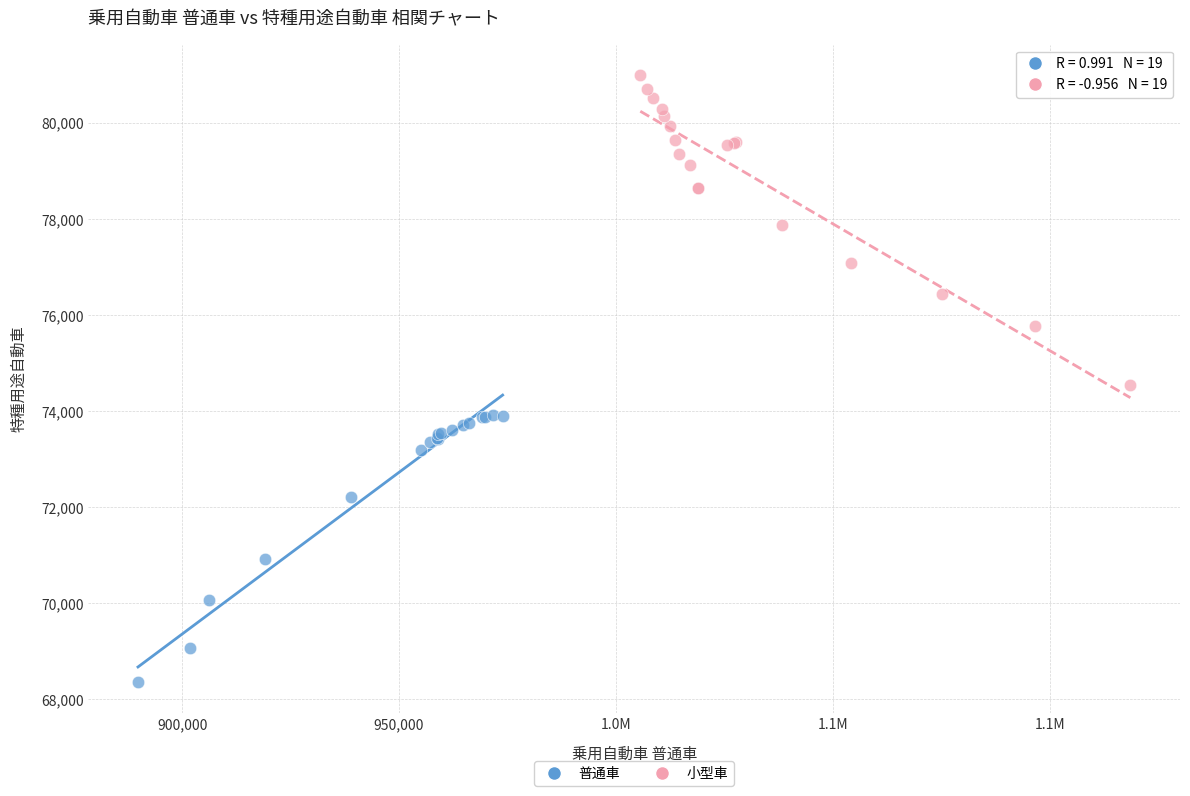

Which series reaches the minimum Y coordinate?

普通車